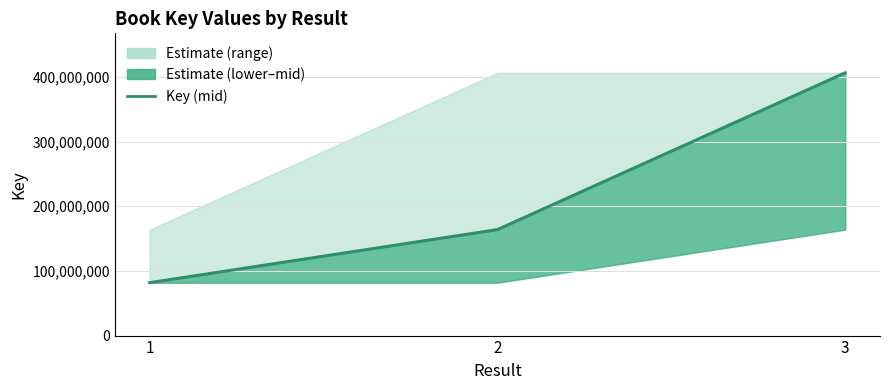

What is the change in value from 1 to 3?

+324519411